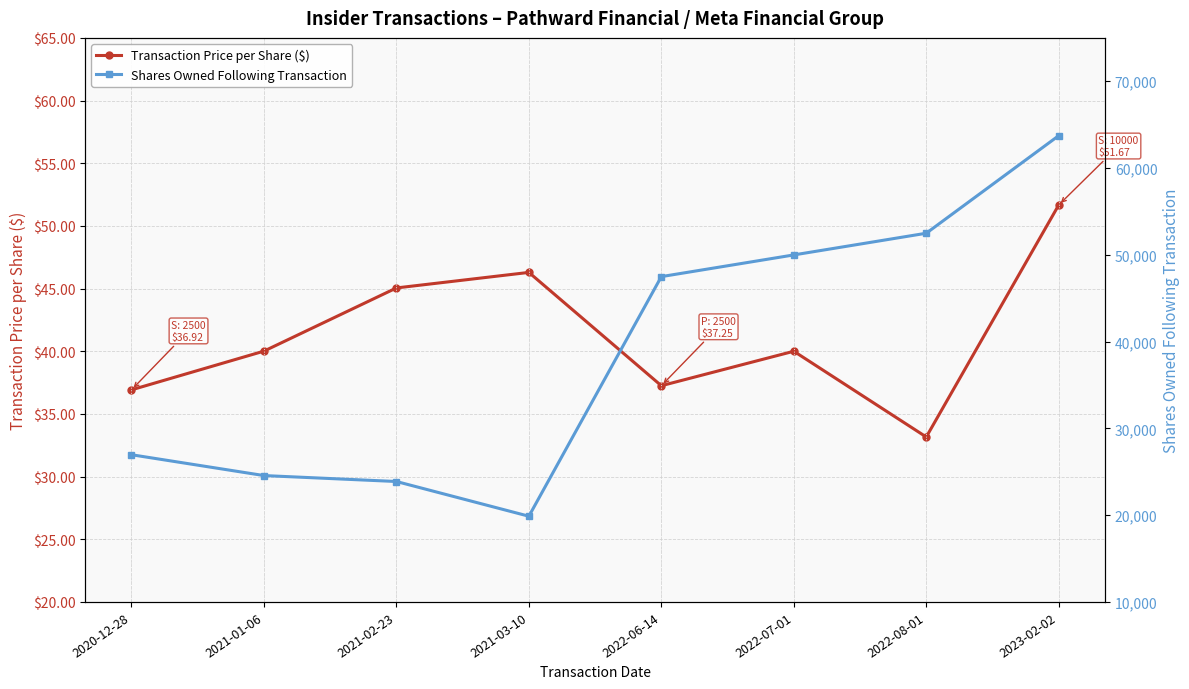

In Transaction Price per Share ($), how many points are higher than both neighbors (excluding endpoints)?

2